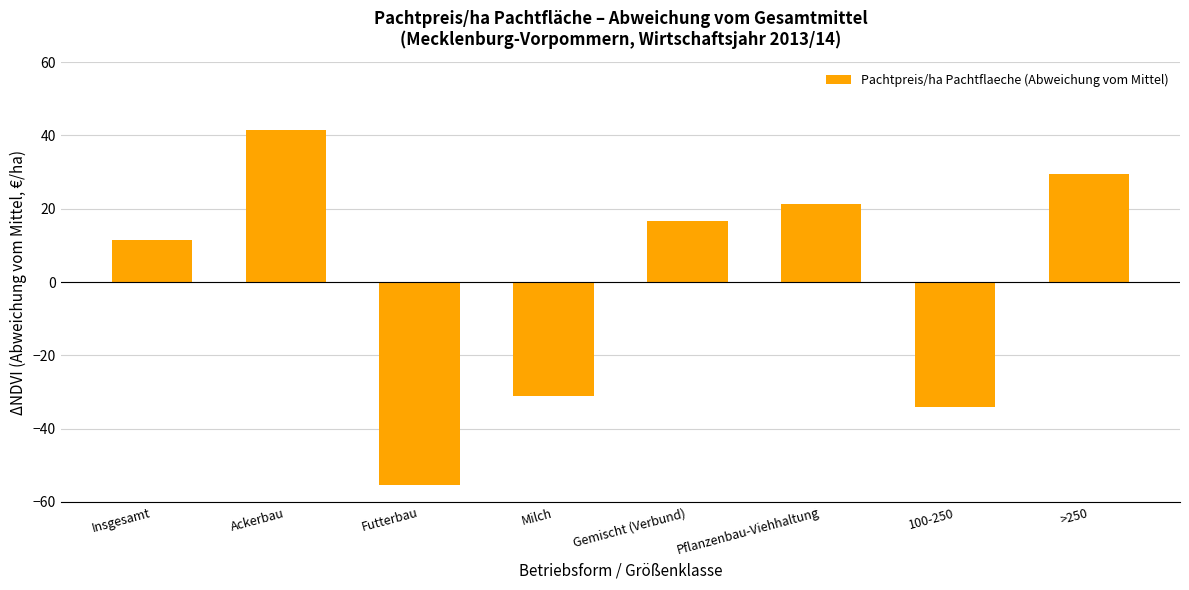

Between Milch and Gemischt (Verbund), which is larger?

Gemischt (Verbund)